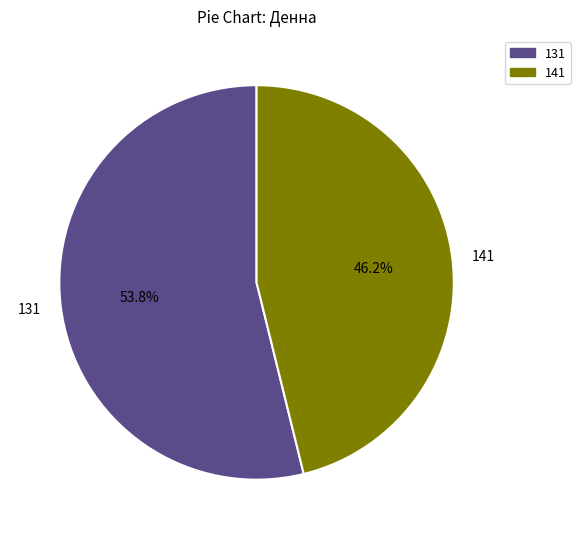

How many segments does this pie chart have?

2